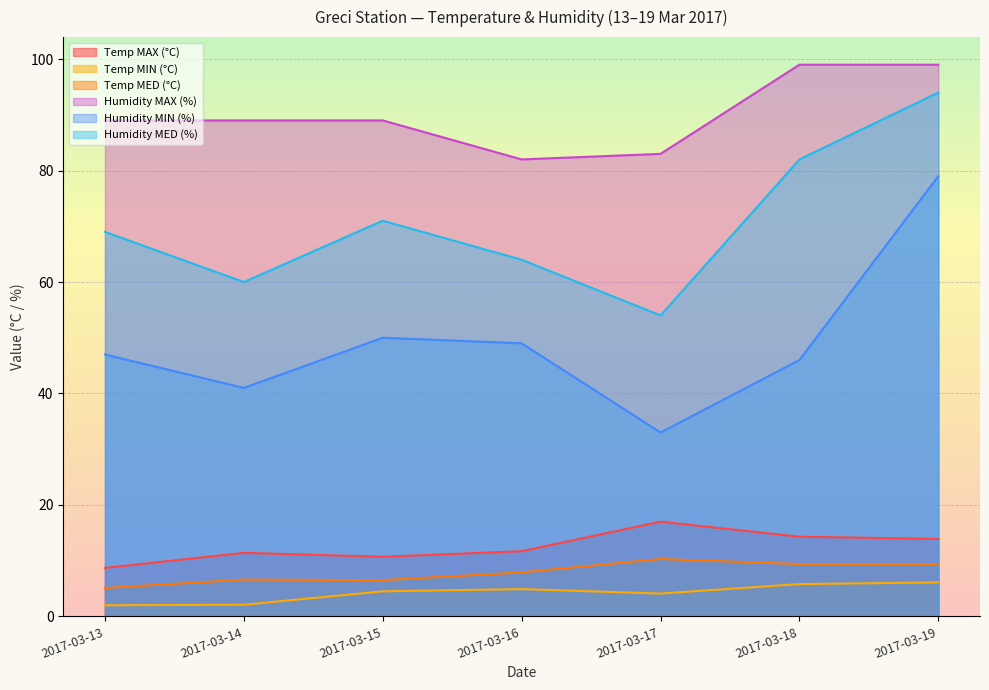

Where is the first local maximum for Humidity MED (%)?

2017-03-15